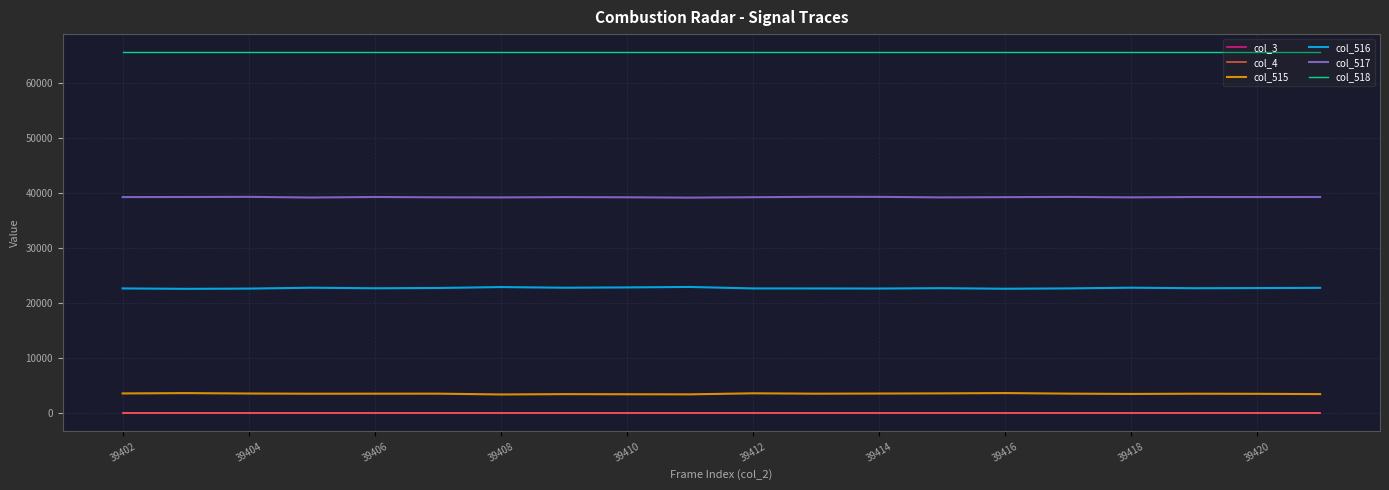

Where is col_4 nearest to the value 0?

39402